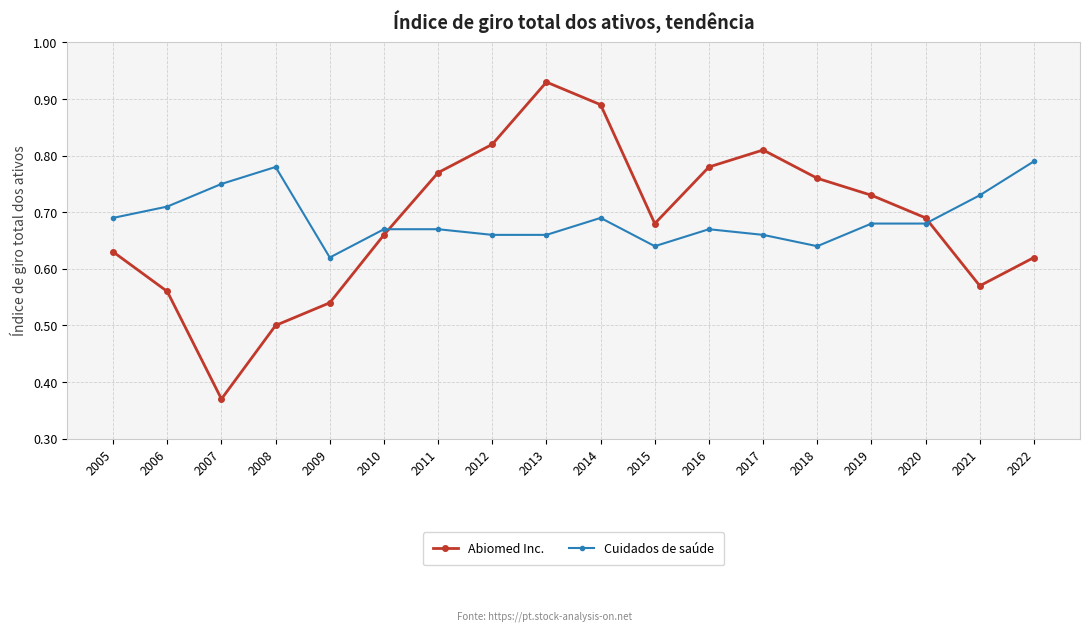

The value of Cuidados de saúde at 2016 is 0.9. True or false?

False